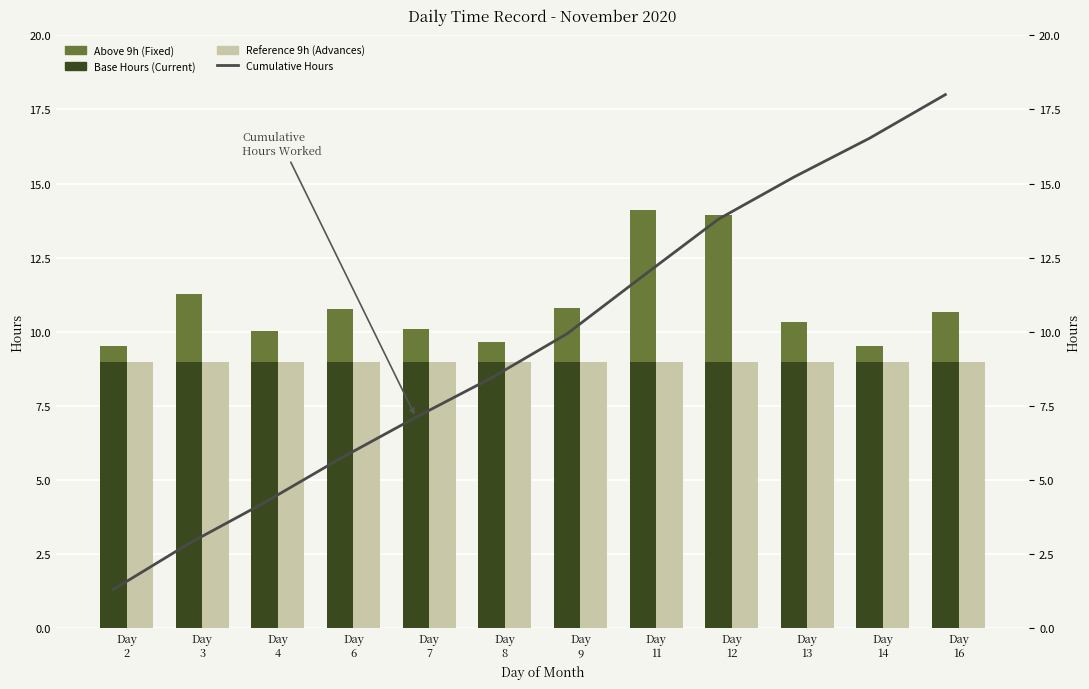

At which category is the sum across all series the highest?

Day
12